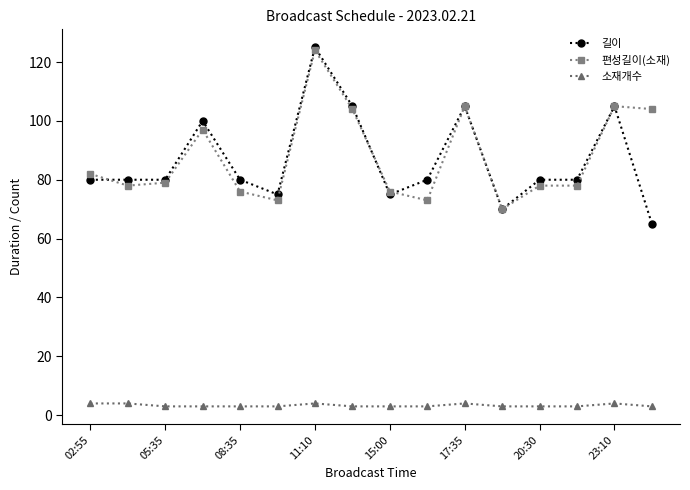

What is the minimum value for 길이?

65